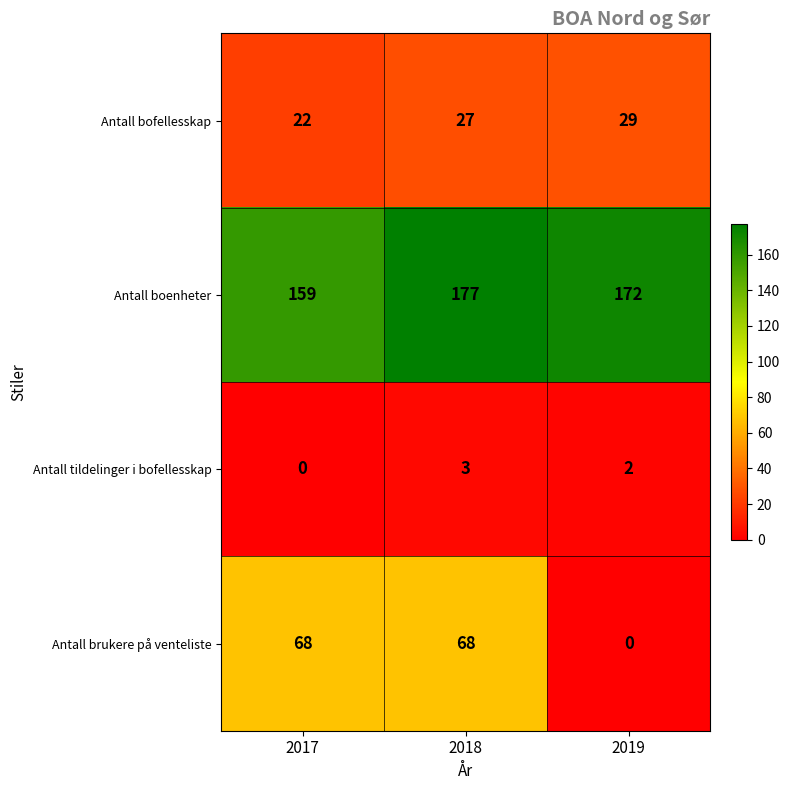

Which series has the widest spread of values?

Antall brukere på venteliste